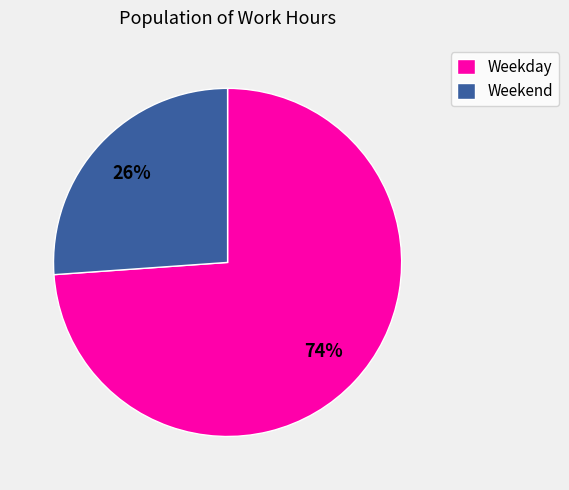

Rank the categories by value from lowest to highest.

Weekend, Weekday